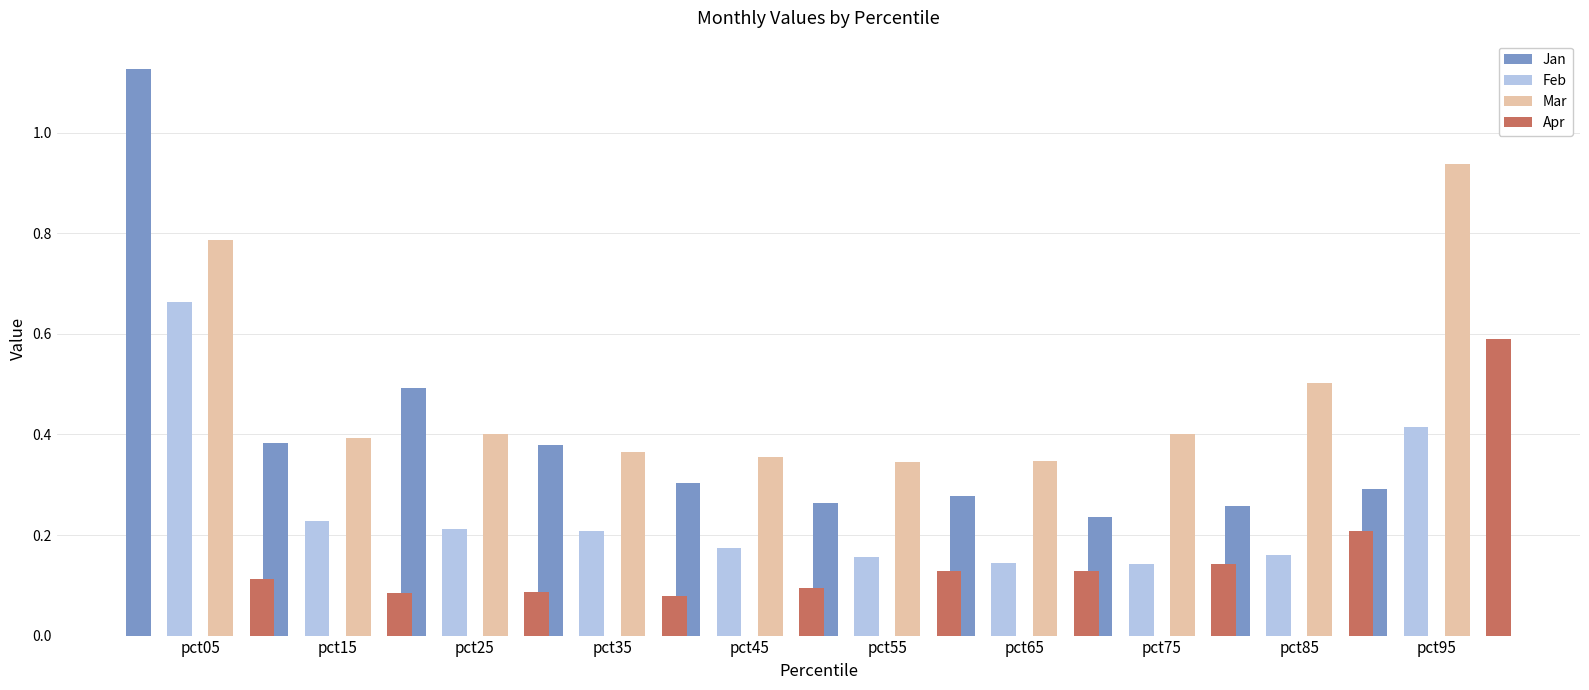

What is the minimum value for Jan?

0.2